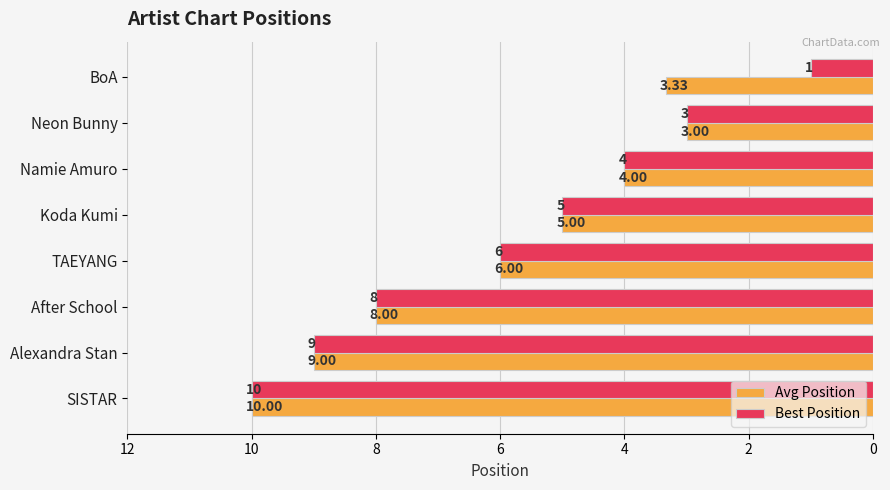

List the series in order of their overall mean, highest first.

Avg Position, Best Position